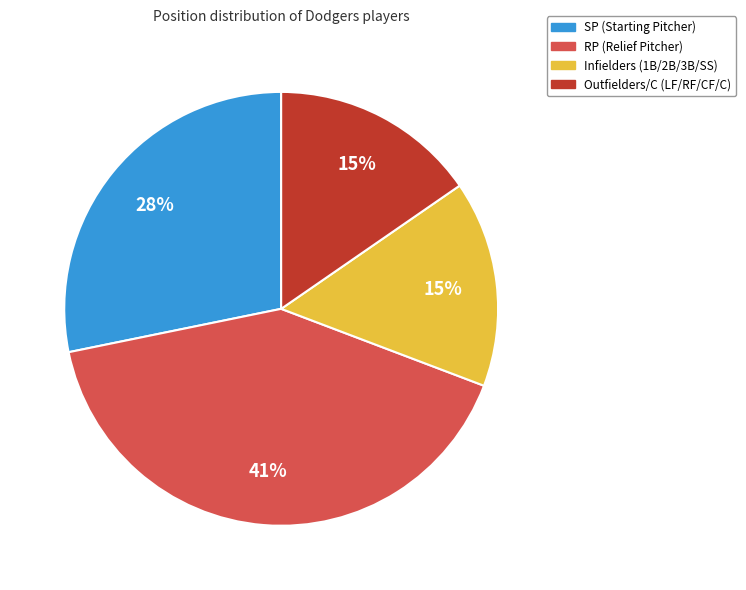

Do Outfielders/C (LF/RF/CF/C) and SP (Starting Pitcher) together represent more than half of the pie?

No